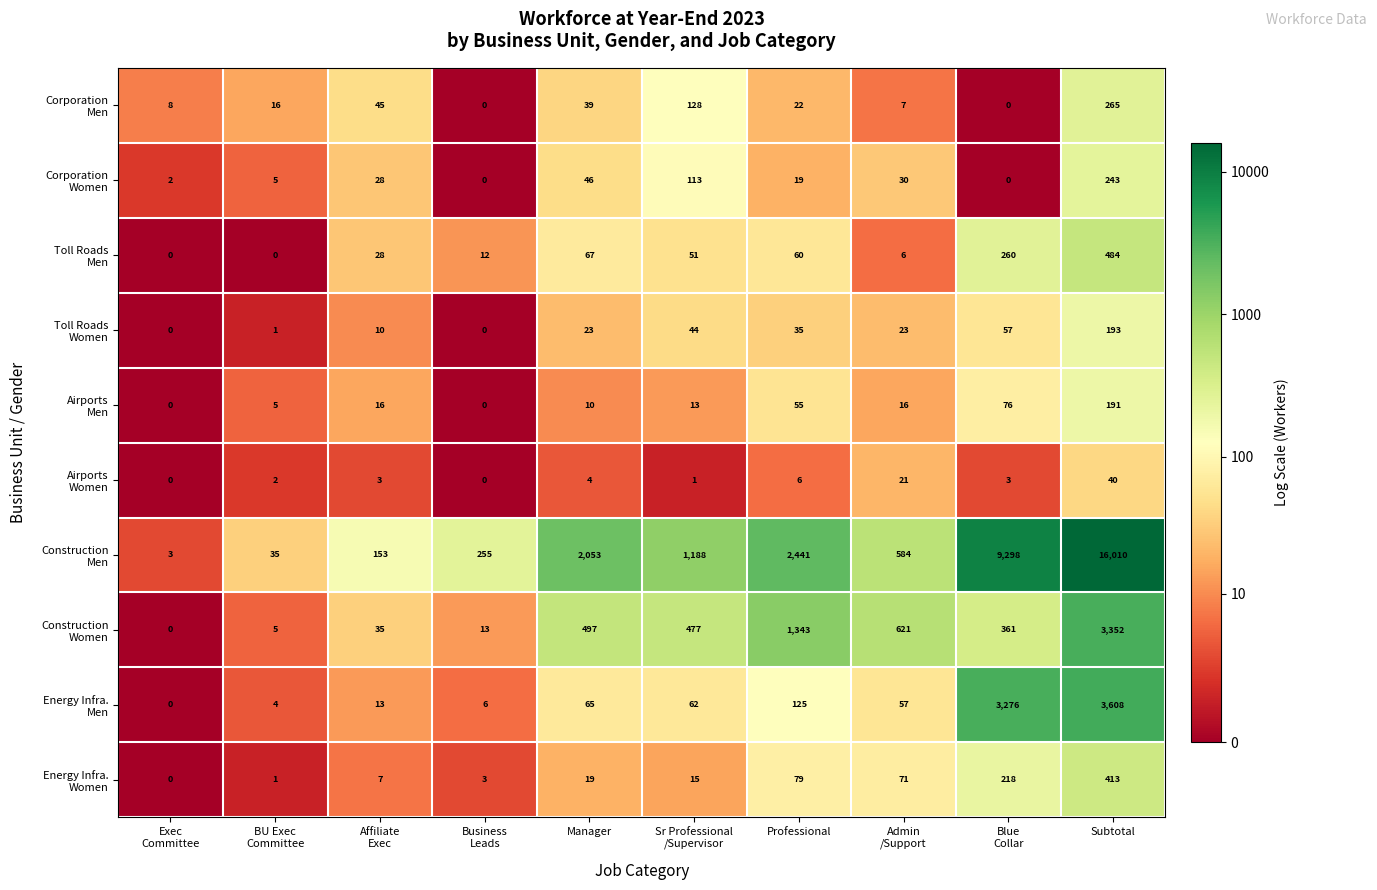

What is the total value across all series at Manager?

2823